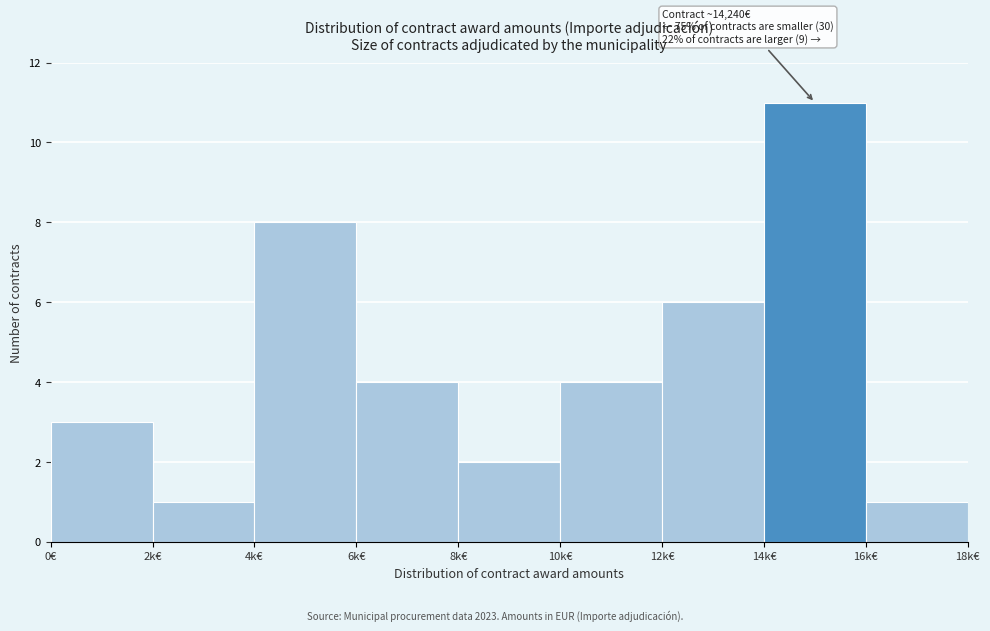

Reading left to right, extract all data points from this chart.

3	1	8	4	2	4	6	11	1